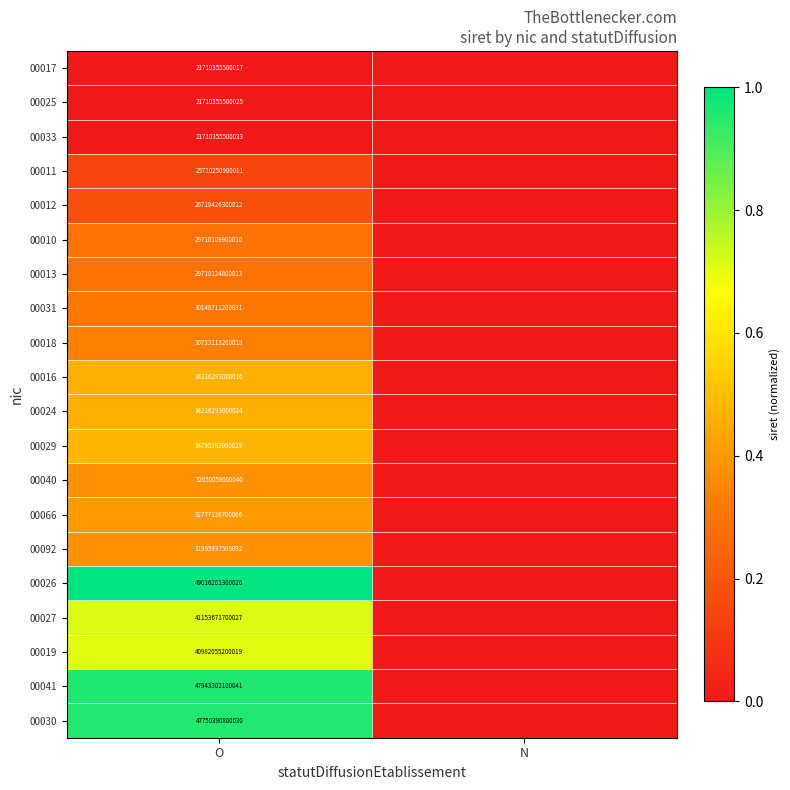

Is it true that 00010 equals 29710109900010 at O?

True